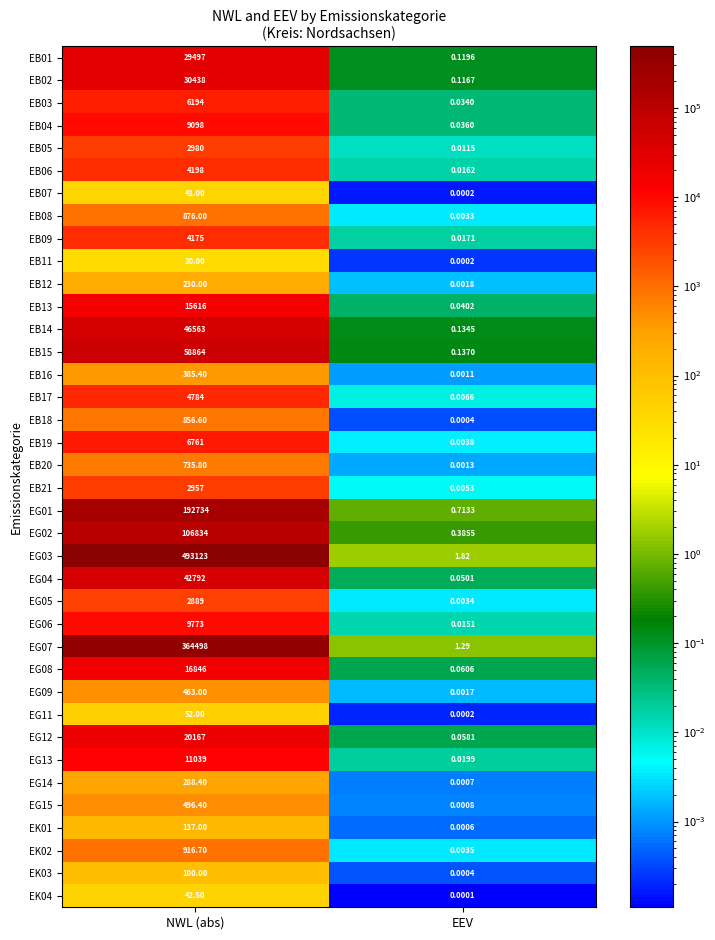

Which series changed the most between NWL (abs) and EEV?

EG03